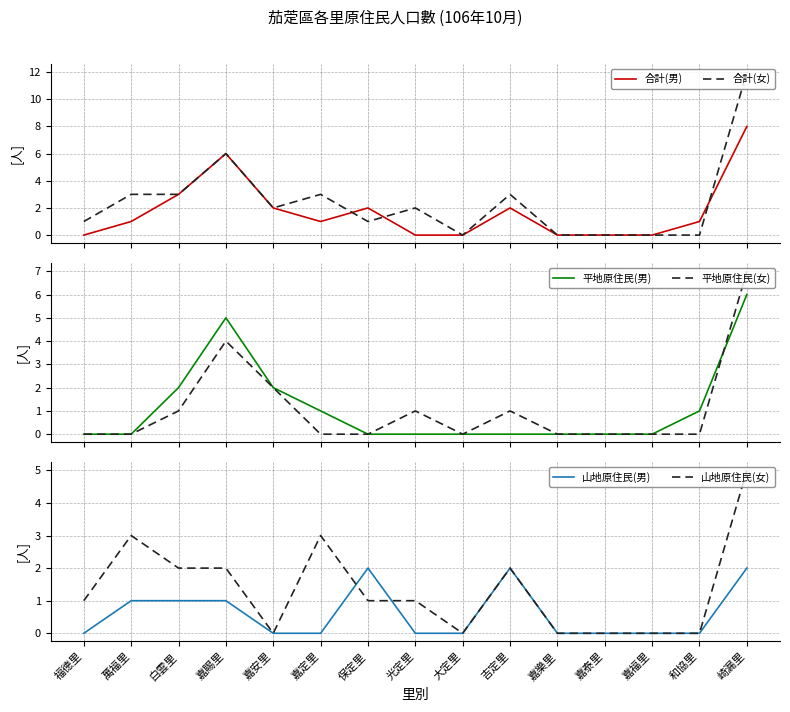

Is the value of 平地原住民(女) at 光定里 greater than the value of 合計(女) at 嘉賜里?

No